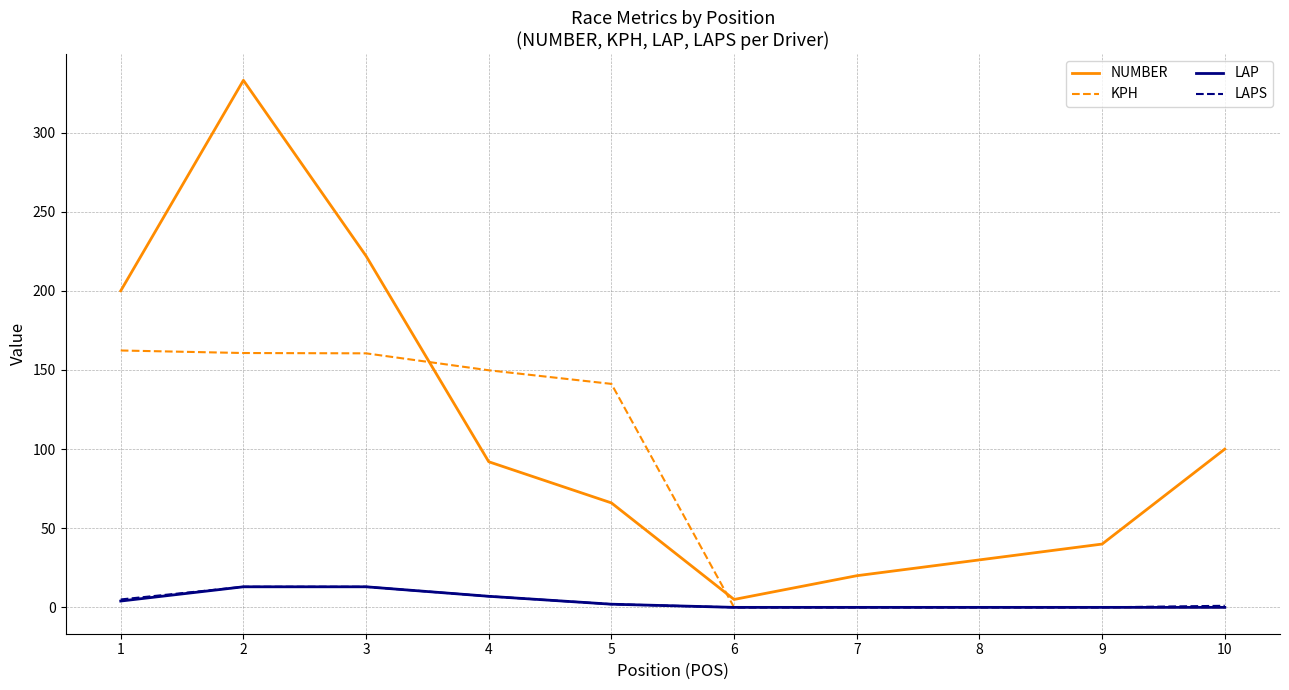

What is the difference between the NUMBER values at 5 and 3?

156.0